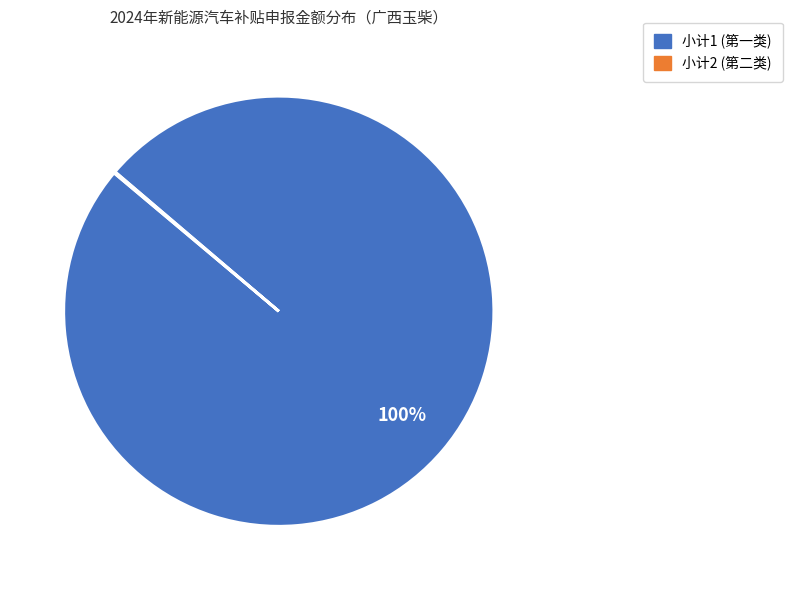

To the nearest percent, what is the difference between the largest and smallest slice percentages?

100%